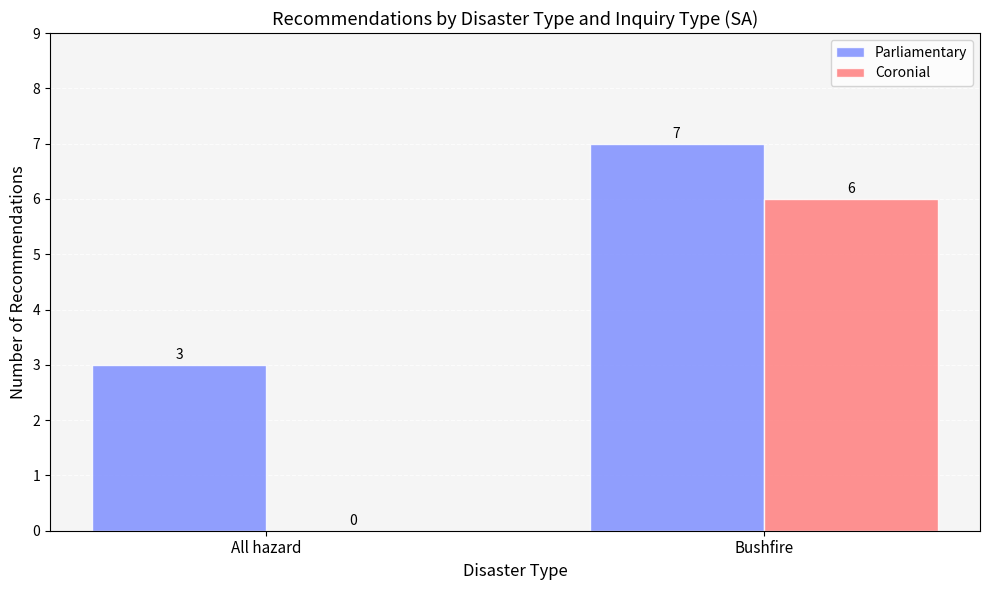

How many values in Coronial are above zero?

1